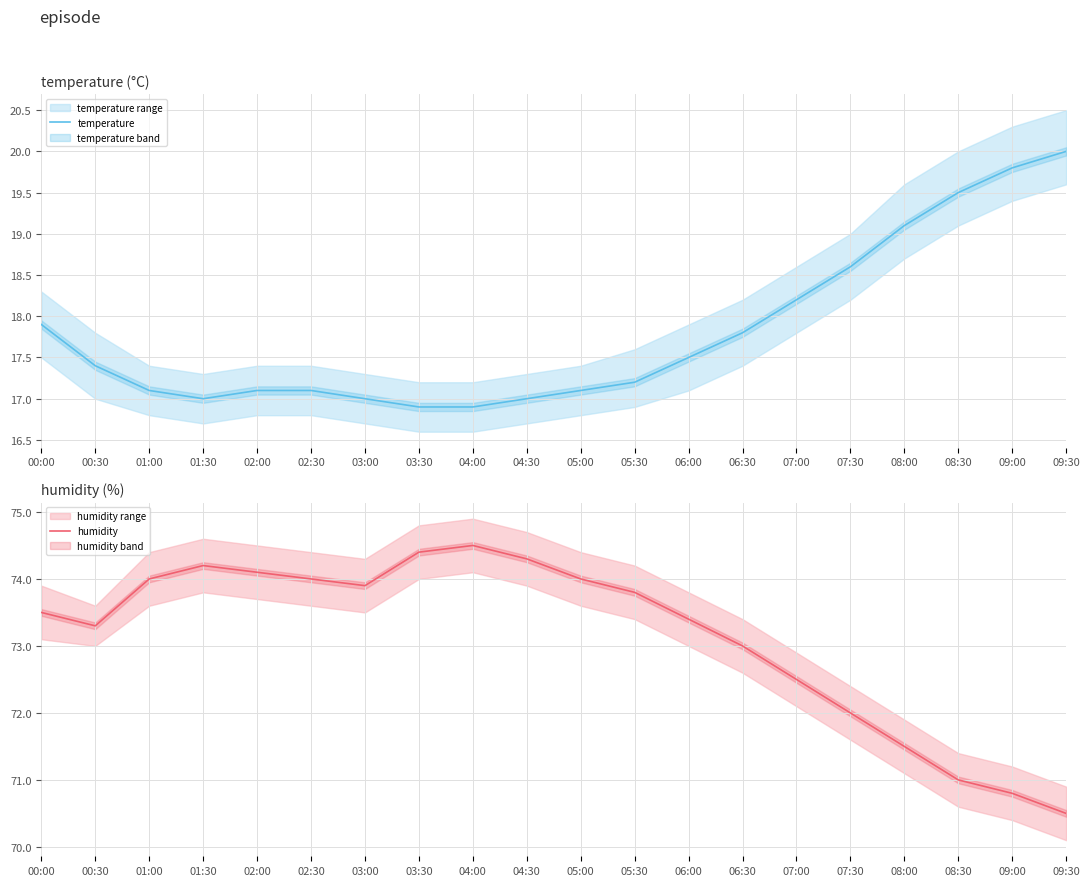

Read the humidity value at 06:00.

73.4